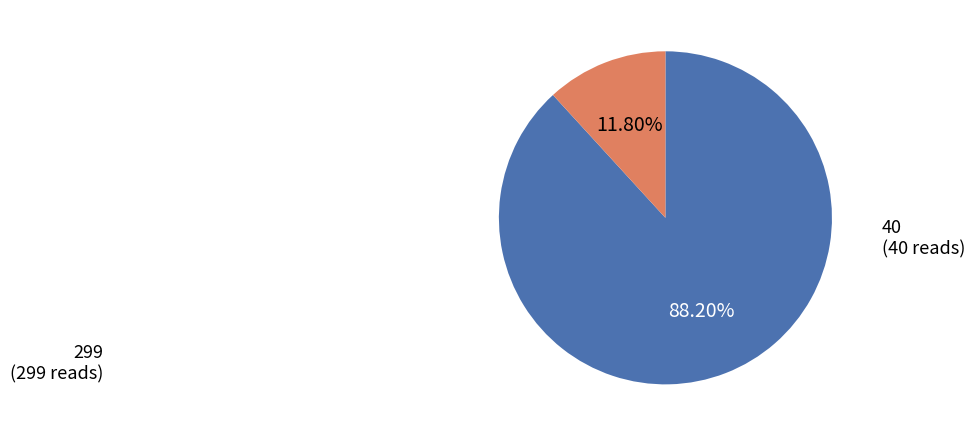

How many slices are in this pie chart?

2